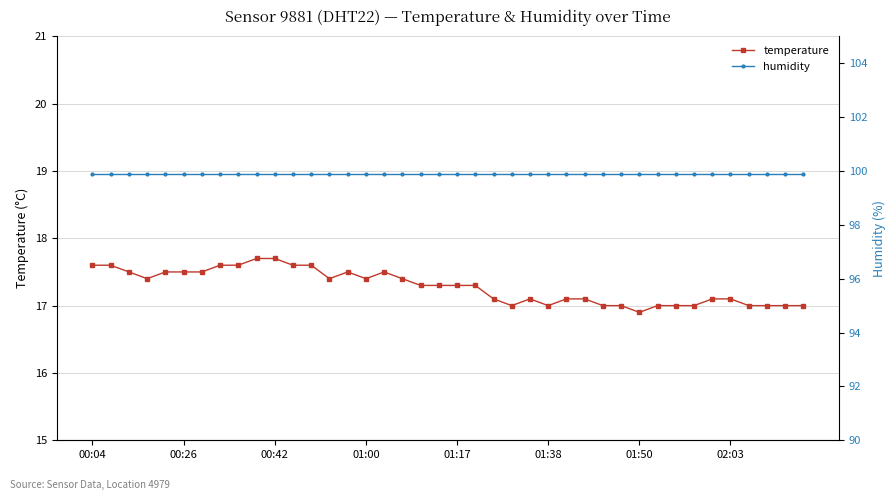

How many interior local valleys does the temperature series have?

6